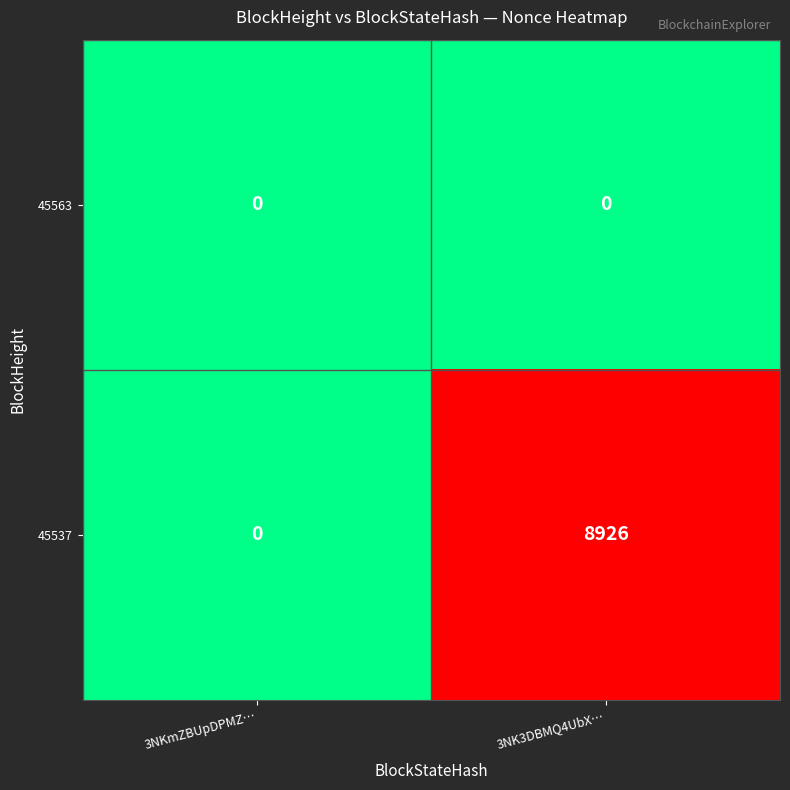

How many series are shown in this chart?

2